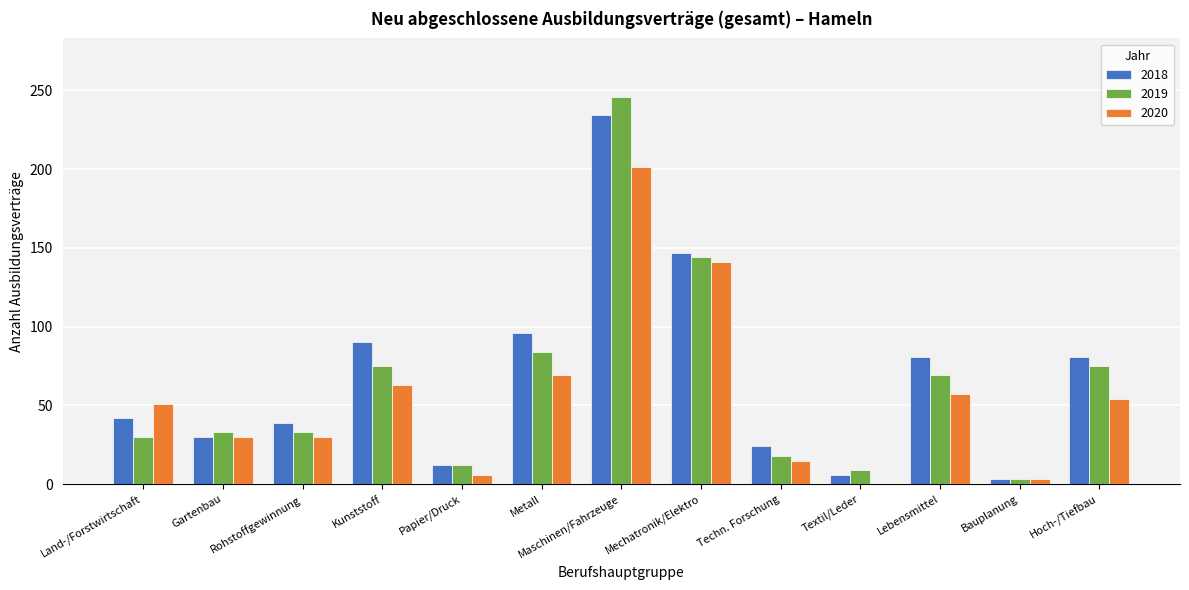

How many data points does each series have?

13